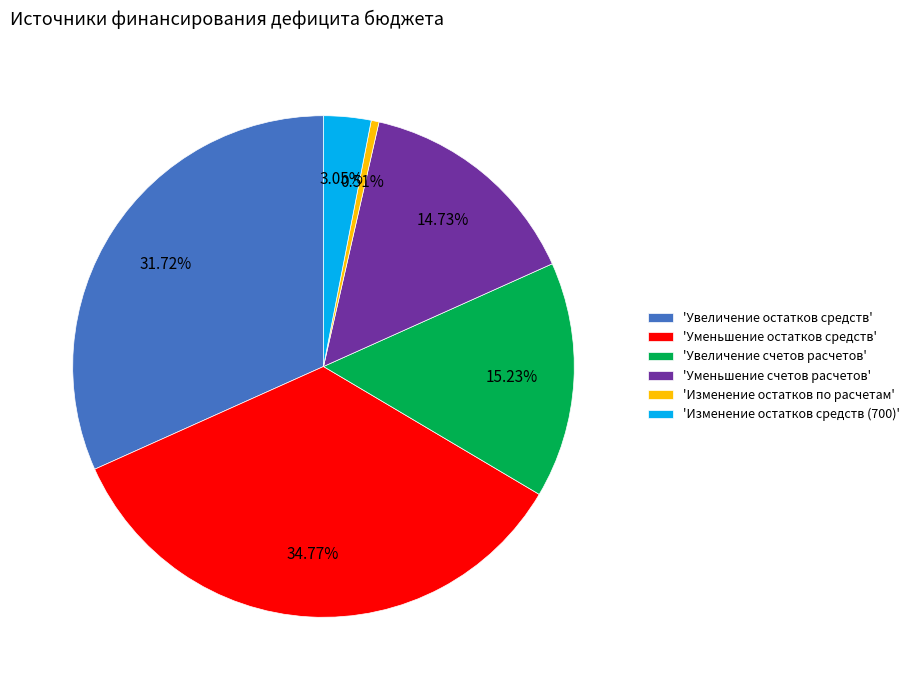

What is the ratio of the value at 'Увеличение счетов расчетов' to the value at 'Уменьшение счетов расчетов'?

1.0